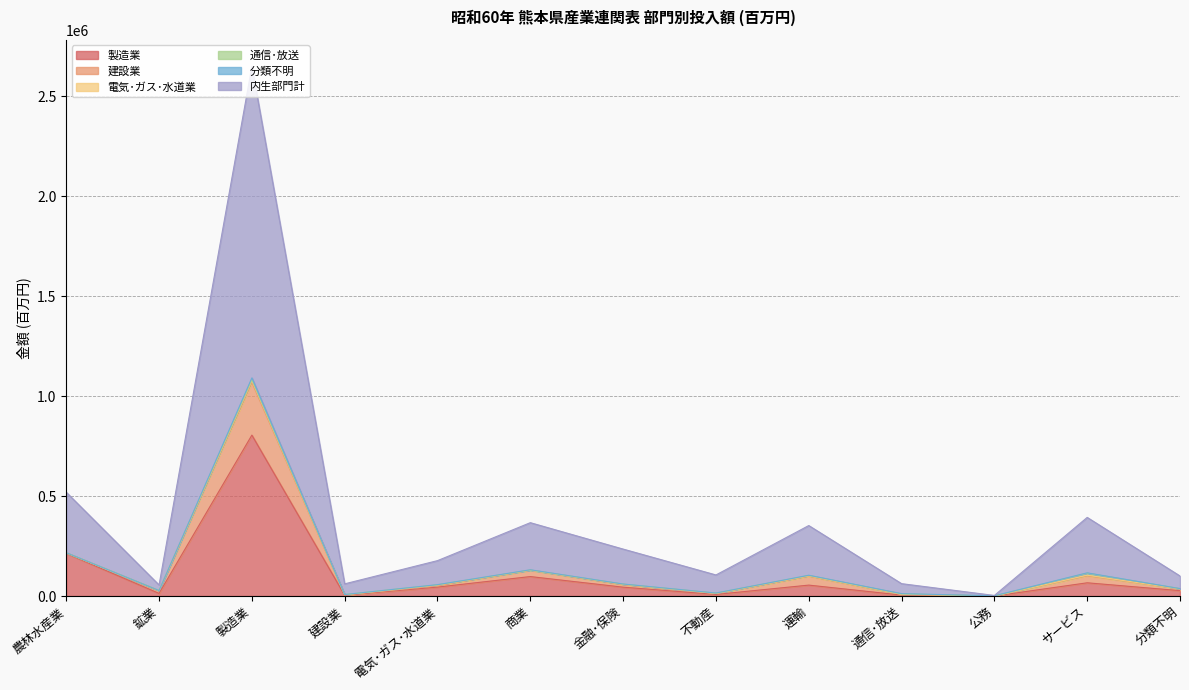

Which category has the highest value in the 製造業 series?

製造業